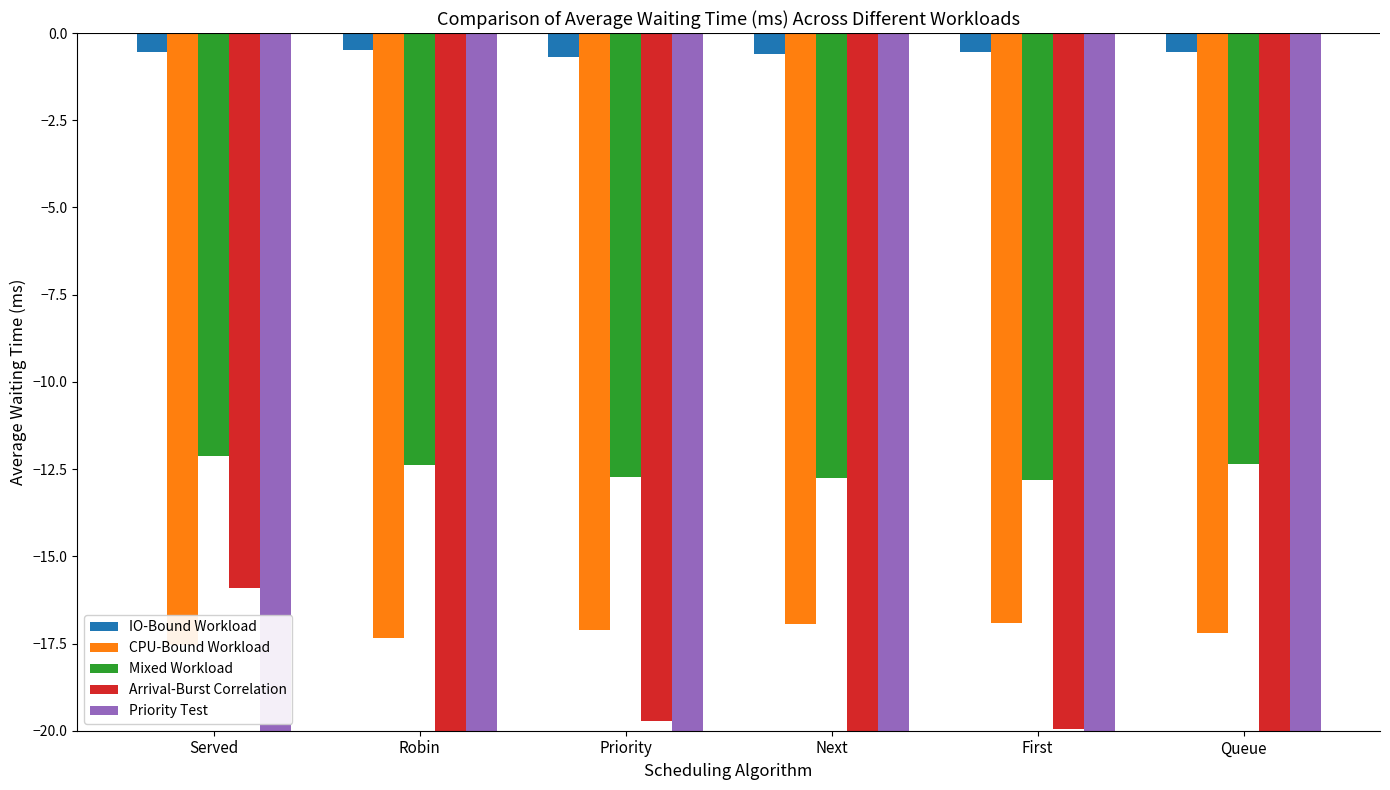

Between Served and Priority, which series saw the biggest shift?

Arrival-Burst Correlation